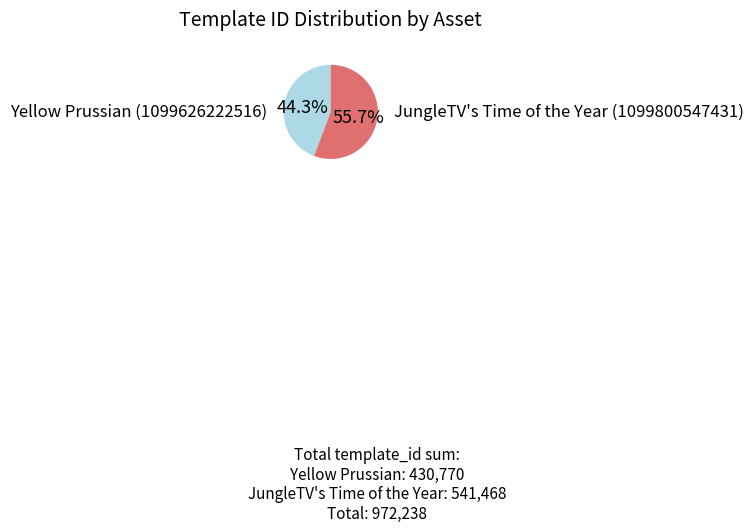

Rank the categories by value from lowest to highest.

Yellow Prussian (1099626222516), JungleTV's Time of the Year (1099800547431)